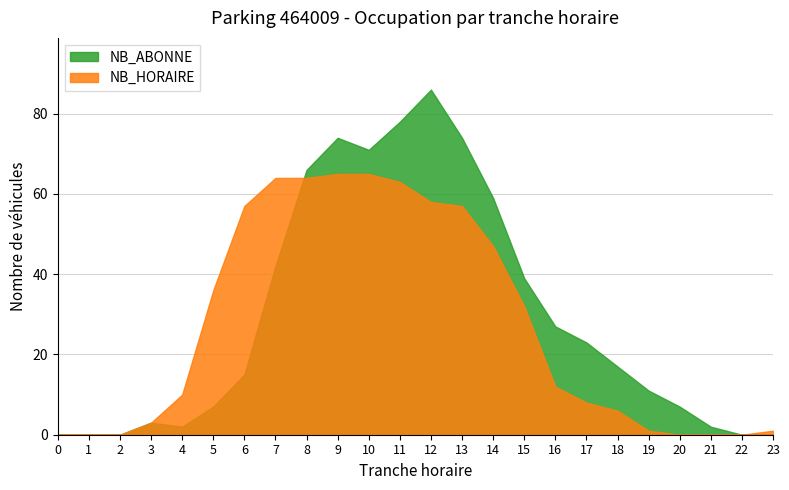

What is the difference between the maximum and minimum values in the NB_ABONNE series?

86